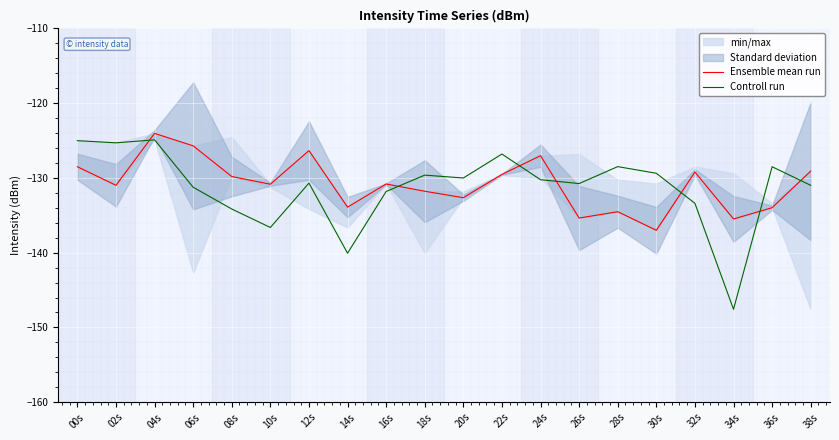

At which label does Ensemble mean run reach its minimum?

30s